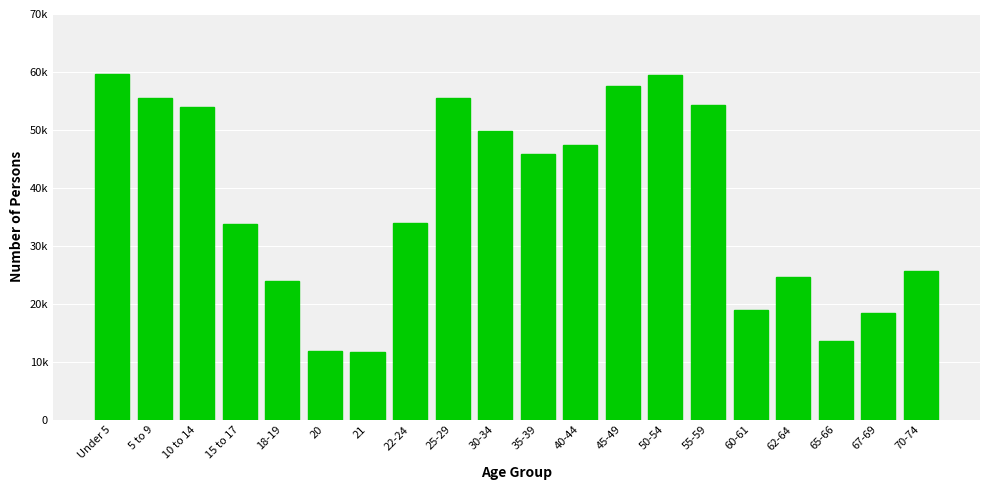

Are the bars horizontal?

No